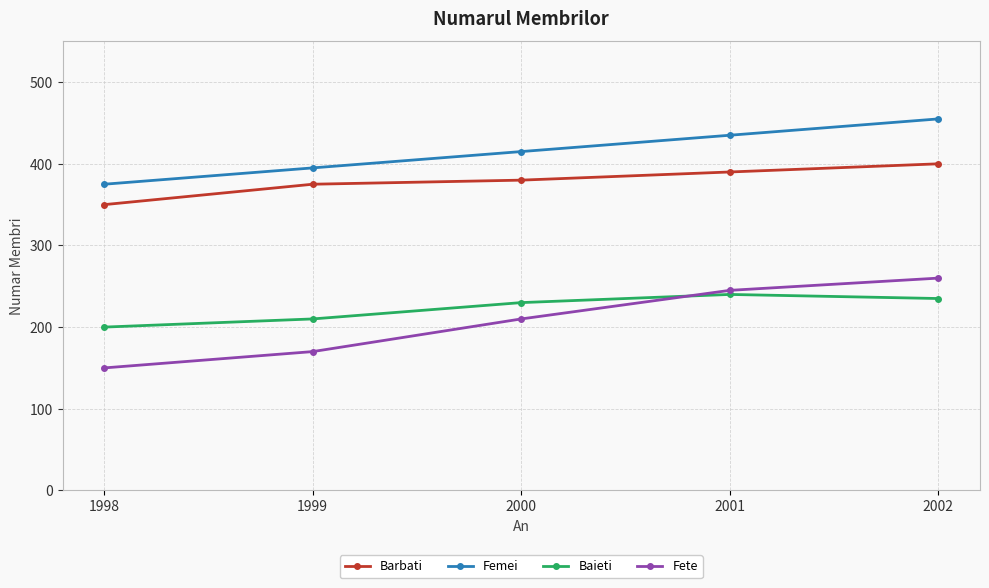

List the series in order of their peak value, lowest first.

Baieti, Fete, Barbati, Femei